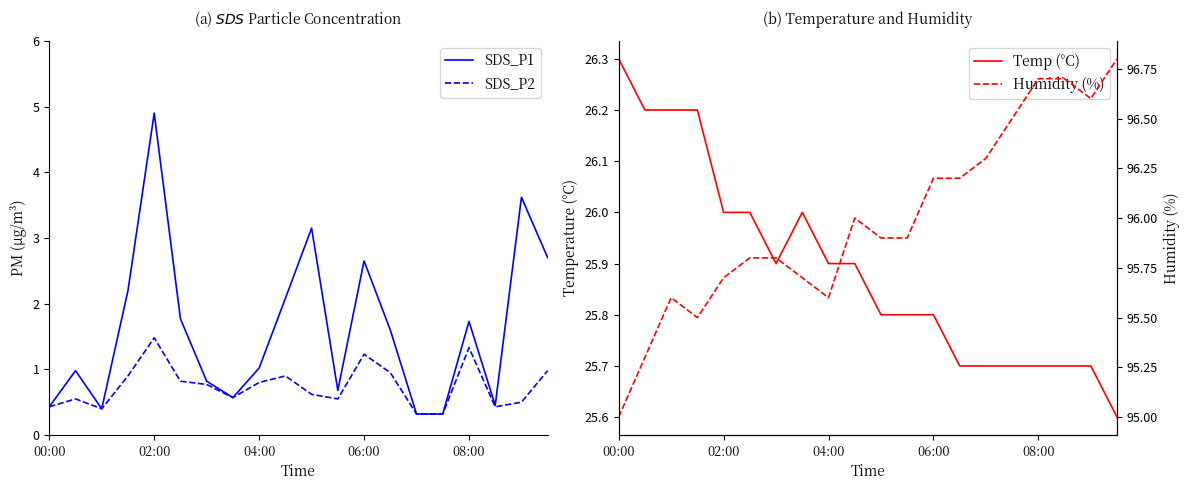

True or false: SDS_P1 and Temp (°C) intersect in this chart.

False